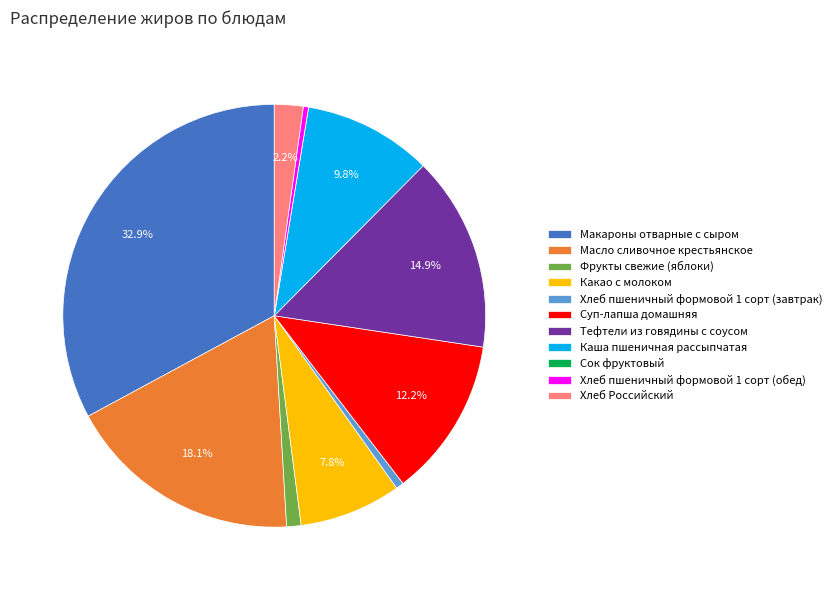

Between Макароны отварные с сыром and Суп-лапша домашняя, which is larger?

Макароны отварные с сыром